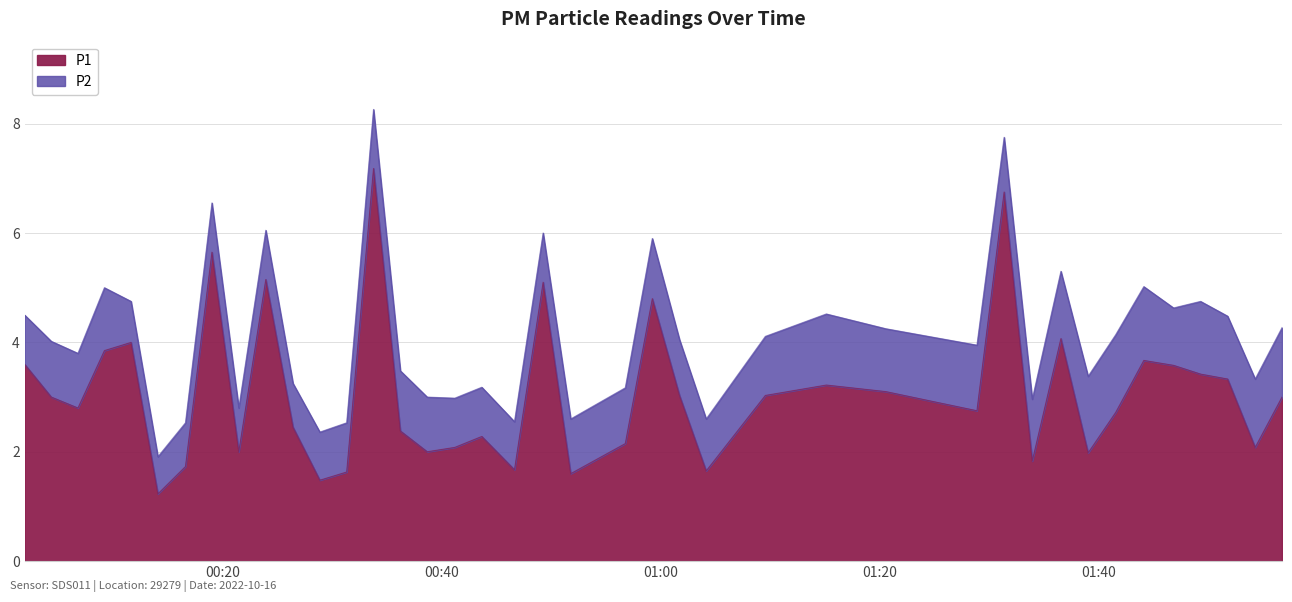

List the labels in order of value, smallest first.

2022-10-16T00:14:07, 2022-10-16T00:28:54, 2022-10-16T00:51:48, 2022-10-16T00:31:21, 2022-10-16T01:04:10, 2022-10-16T00:46:40, 2022-10-16T00:16:38, 2022-10-16T01:33:56, 2022-10-16T01:39:02, 2022-10-16T00:21:30, 2022-10-16T00:38:42, 2022-10-16T00:41:13, 2022-10-16T01:54:17, 2022-10-16T00:56:47, 2022-10-16T00:43:41, 2022-10-16T00:36:15, 2022-10-16T00:26:27, 2022-10-16T01:41:33, 2022-10-16T01:28:53, 2022-10-16T00:06:49, 2022-10-16T00:04:23, 2022-10-16T01:56:44, 2022-10-16T01:01:44, 2022-10-16T01:09:34, 2022-10-16T01:20:34, 2022-10-16T01:15:08, 2022-10-16T01:51:46, 2022-10-16T01:49:18, 2022-10-16T01:46:50, 2022-10-16T00:01:57, 2022-10-16T01:44:07, 2022-10-16T00:09:14, 2022-10-16T00:11:40, 2022-10-16T01:36:33, 2022-10-16T00:59:15, 2022-10-16T00:49:17, 2022-10-16T00:23:58, 2022-10-16T00:19:03, 2022-10-16T01:31:22, 2022-10-16T00:33:48